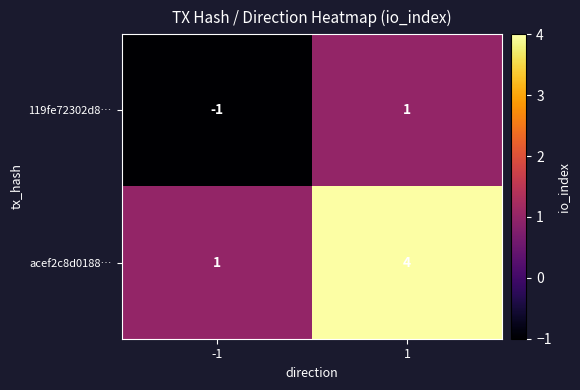

What is the minimum value shown in the chart?

-1